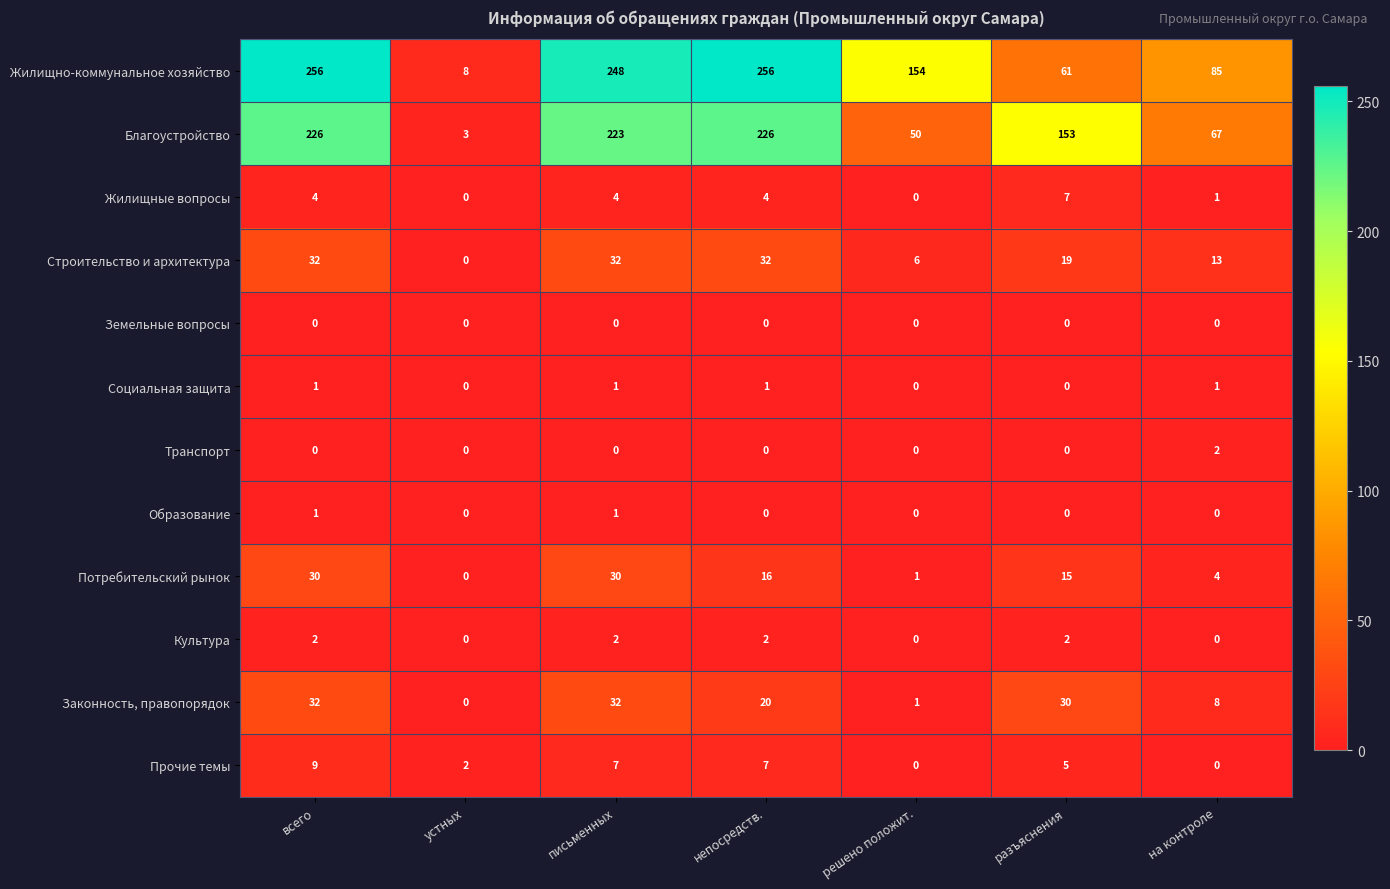

What is the approximate value of Потребительский рынок at на контроле, to the nearest 5?

5